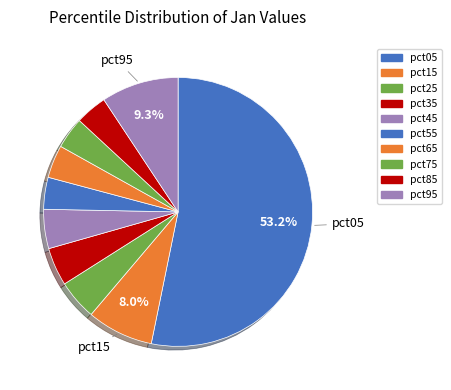

True or false: pct45 accounts for 5% of the total.

True